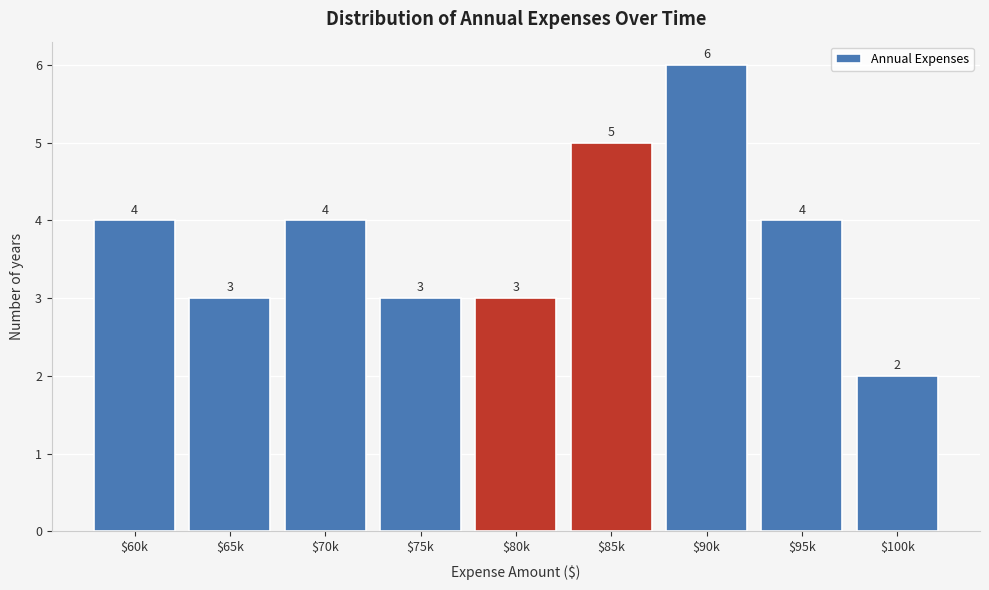

Reading right to left, list all the values displayed in this chart.

2	4	6	5	3	3	4	3	4